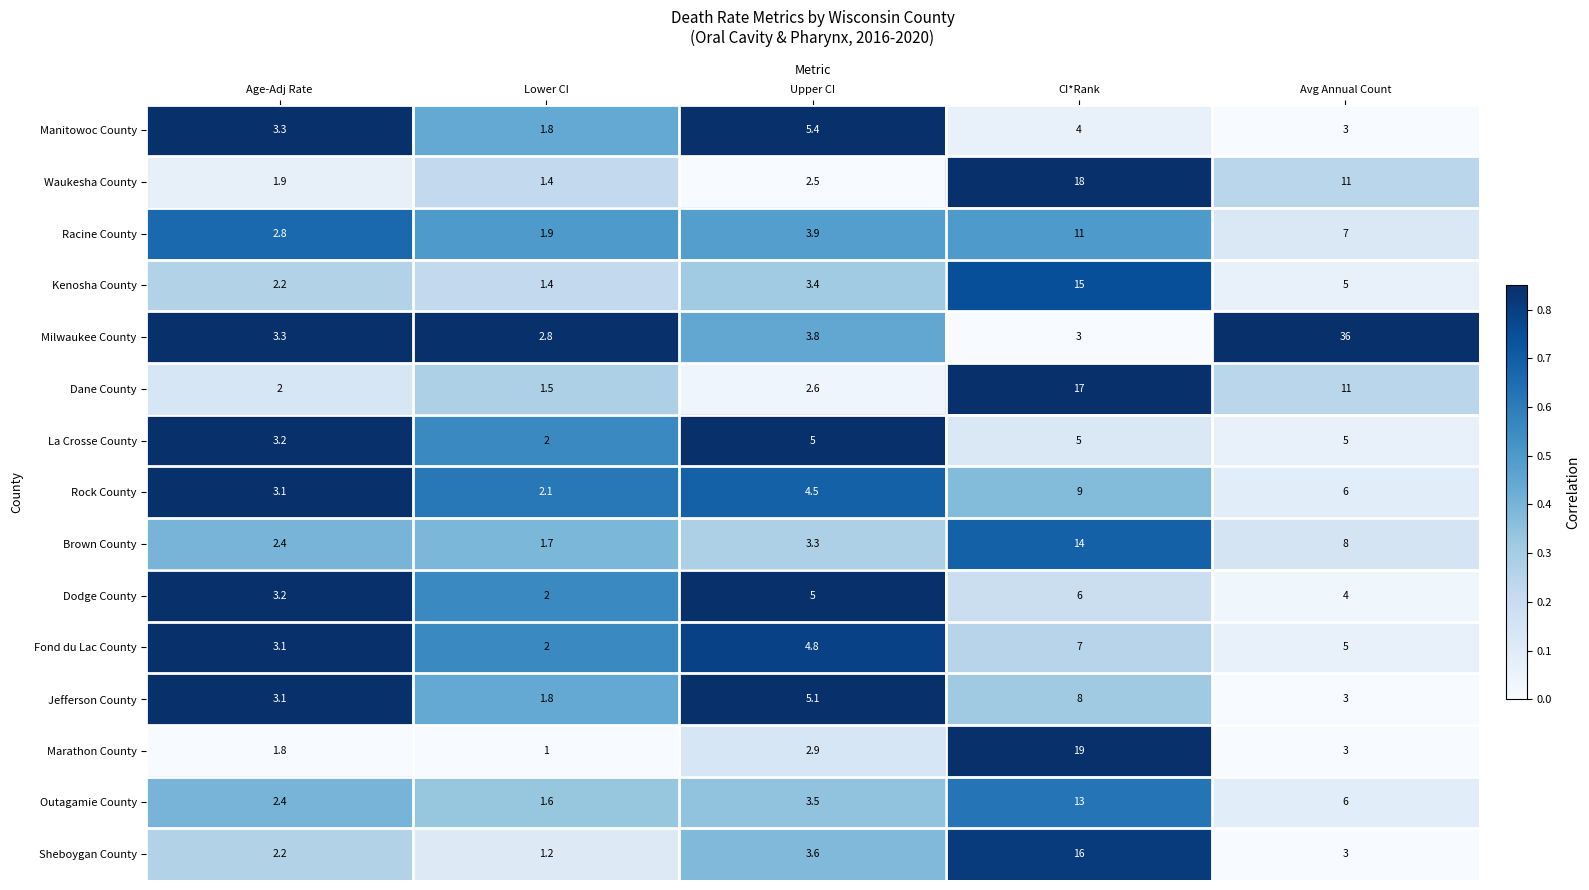

Between Age-Adj Rate and Avg Annual Count, which series saw the biggest shift?

Milwaukee County